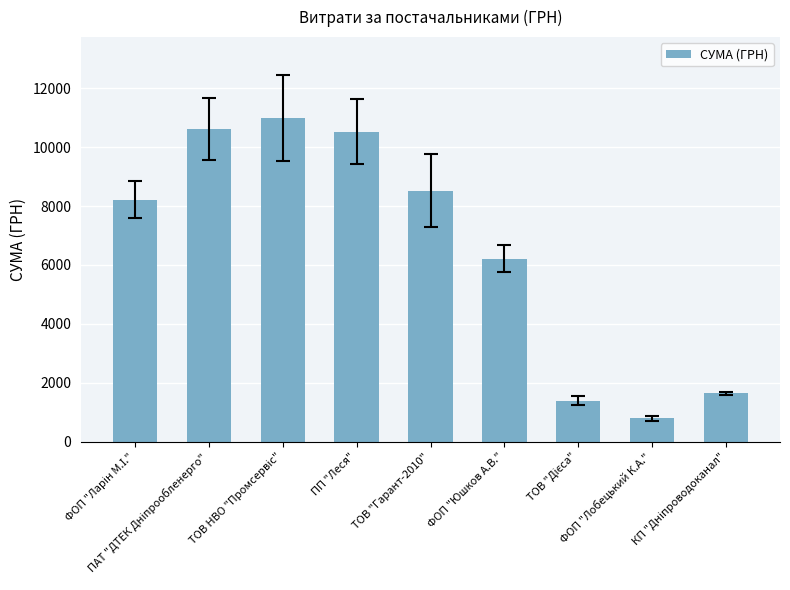

What is the difference between the maximum and minimum values?

10188.3